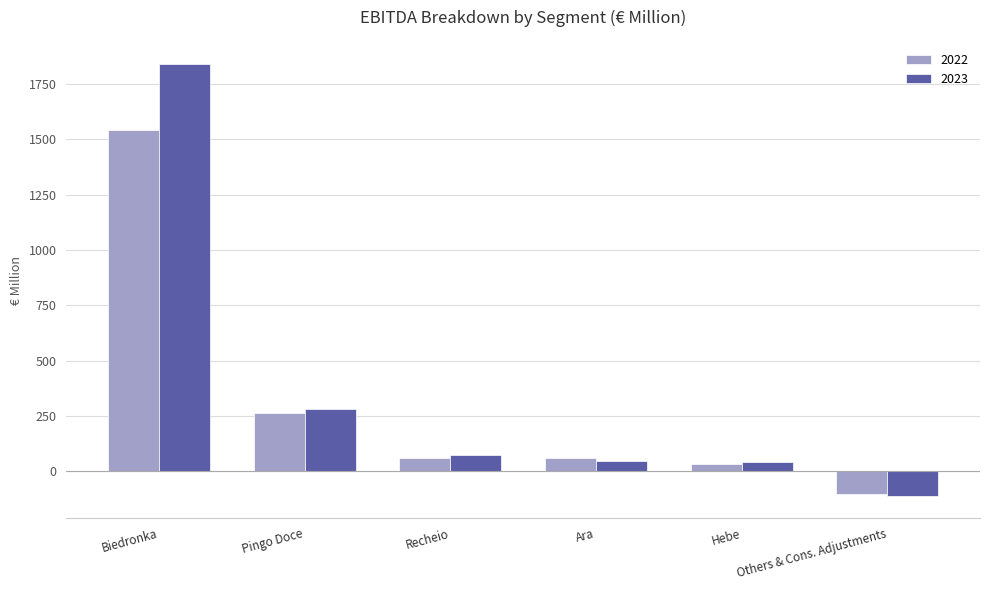

Which series has the widest spread of values?

2023